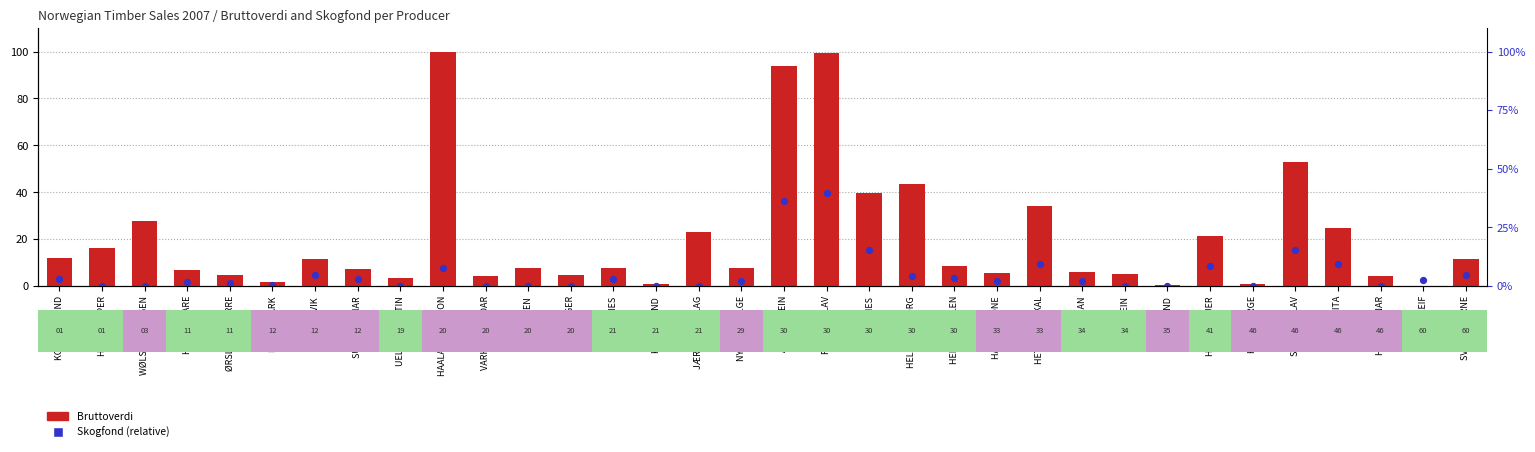

Is the value of Bruttoverdi at FUGLESTEIN greater than the value of Skogfond (relative) at VIKANES?

Yes